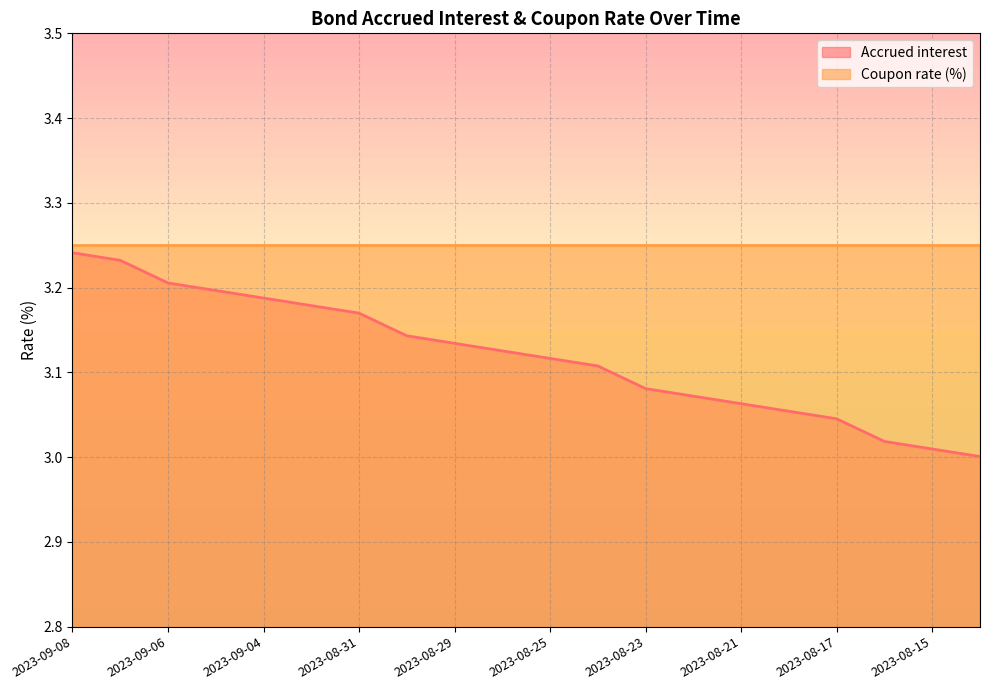

What is the change in value from 2023-08-29 to 2023-08-23?

-0.1